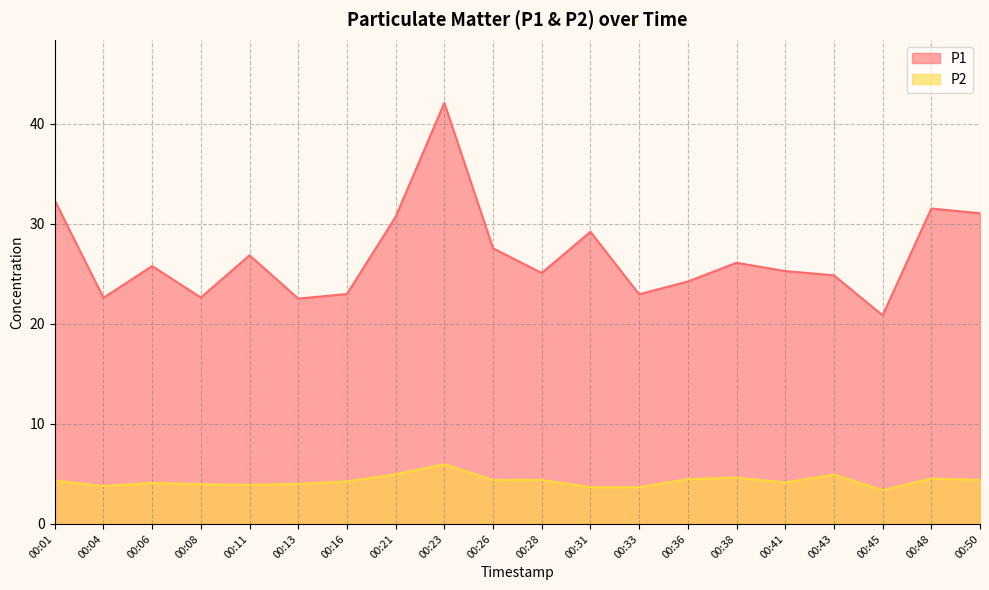

Is it true that P2 equals 7.6 at 00:21?

False